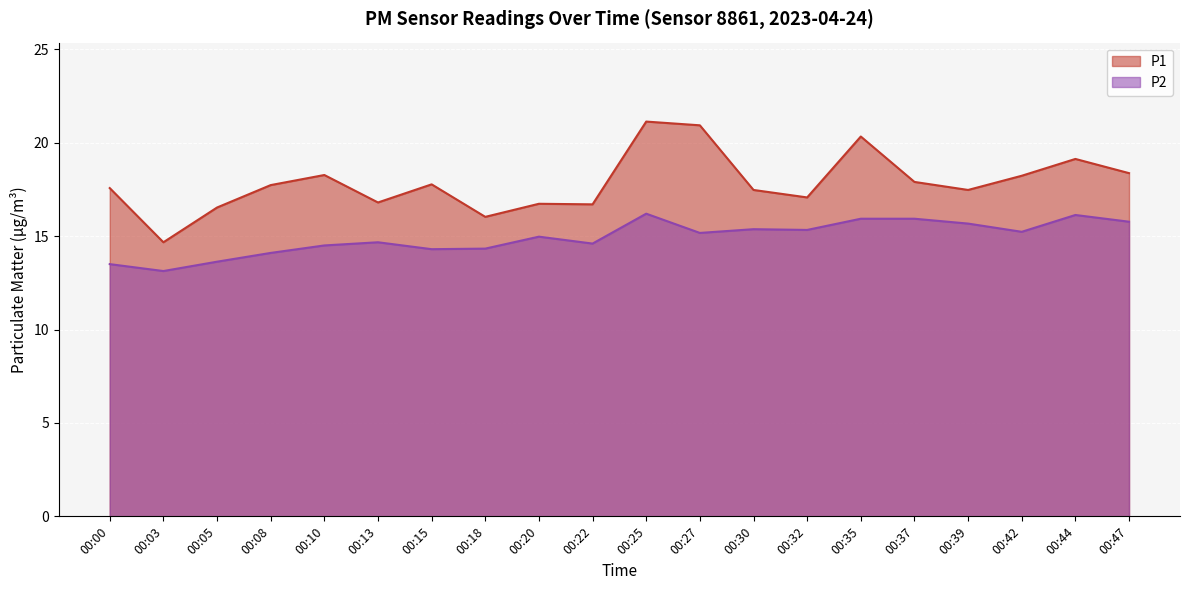

What is the total value across all series at 00:32?

32.4